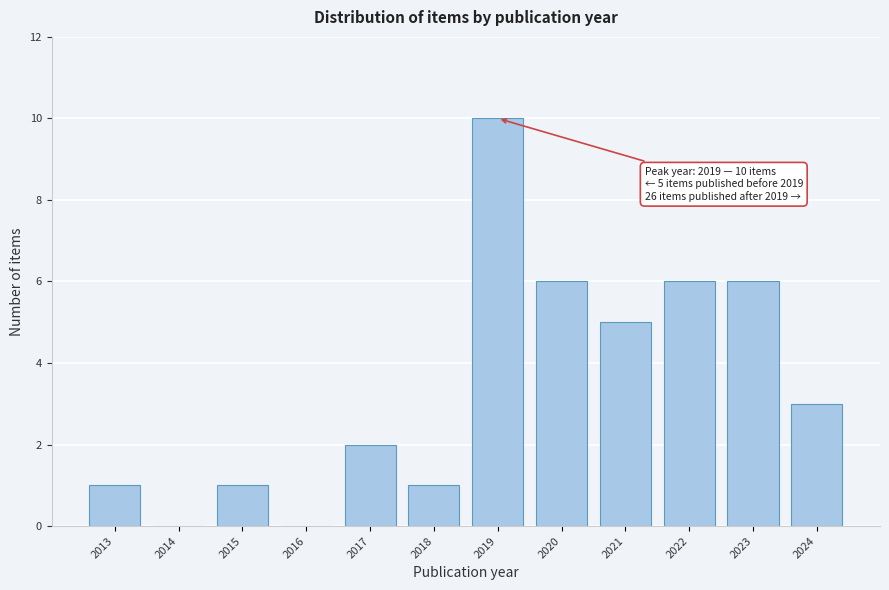

Reading right to left, what are all the values shown in this chart?

2024=3	2023=6	2022=6	2021=5	2020=6	2019=10	2018=1	2017=2	2016=0	2015=1	2014=0	2013=1